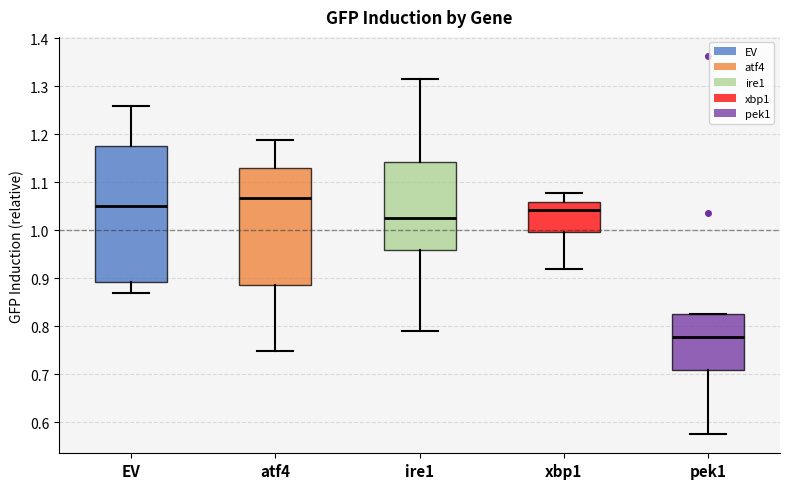

Where is the upper edge of the box for pek1 on the y-axis? The values are not printed on the chart, so give them approximately, as read against the axis.

0.83